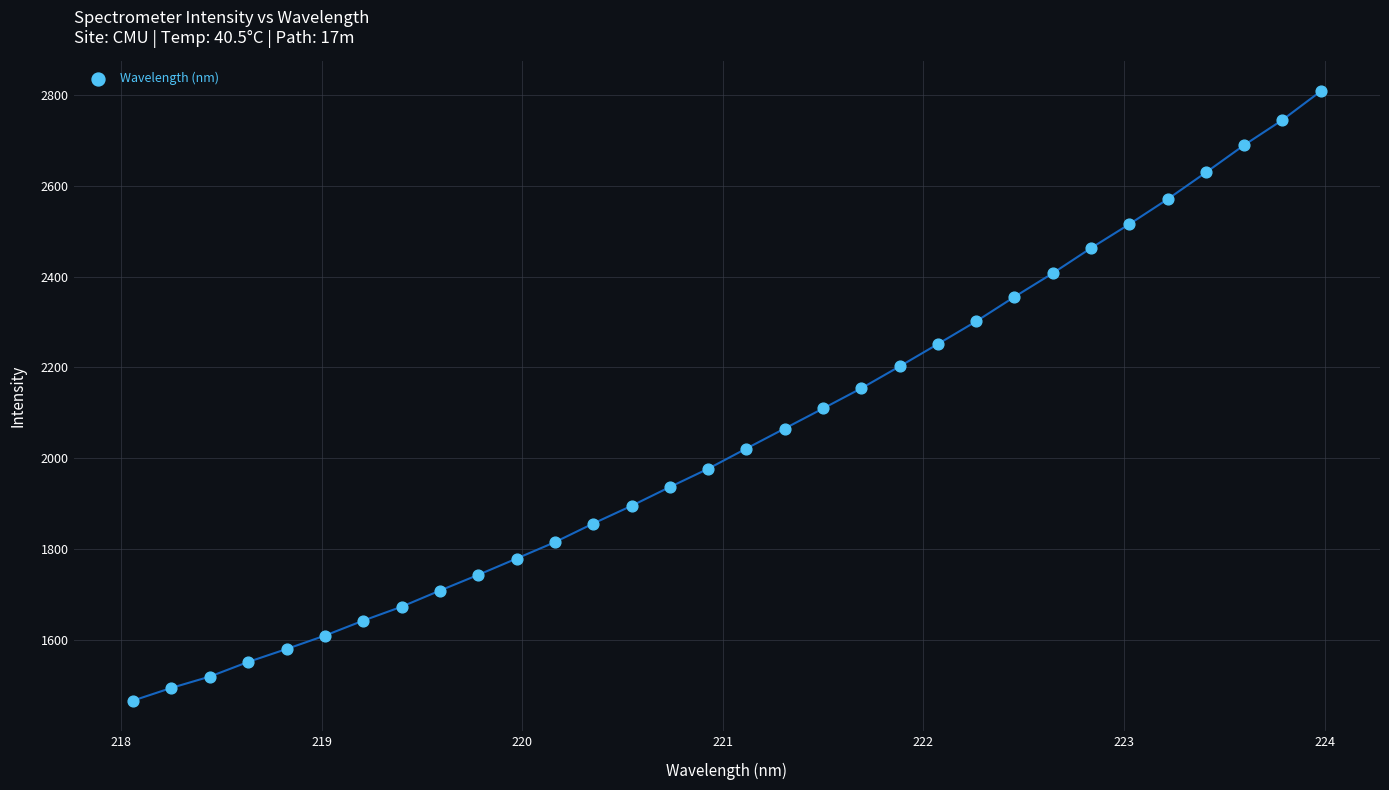

What is the range of Y values (max minus min)?

1340.5